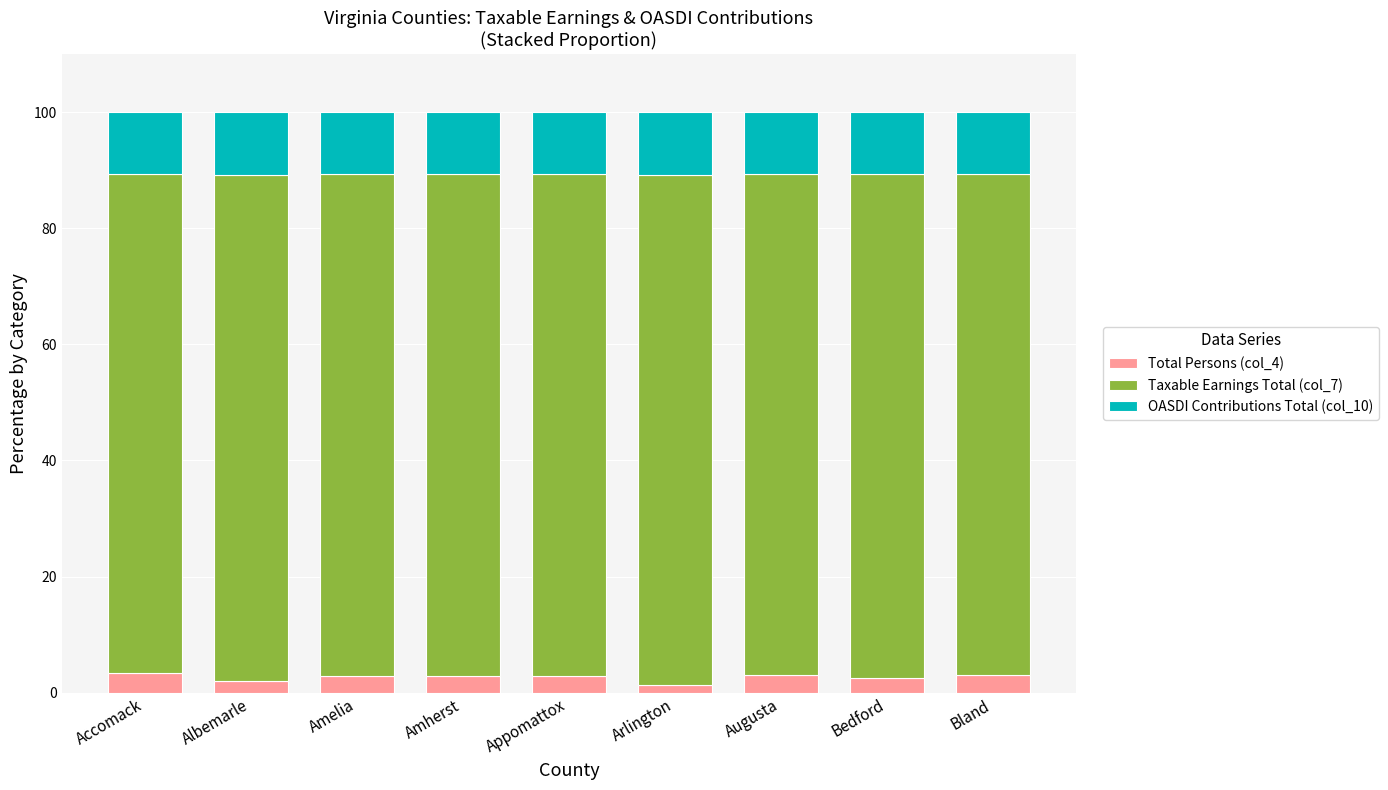

What is the highest value of the Total Persons (col_4) series?

3.3